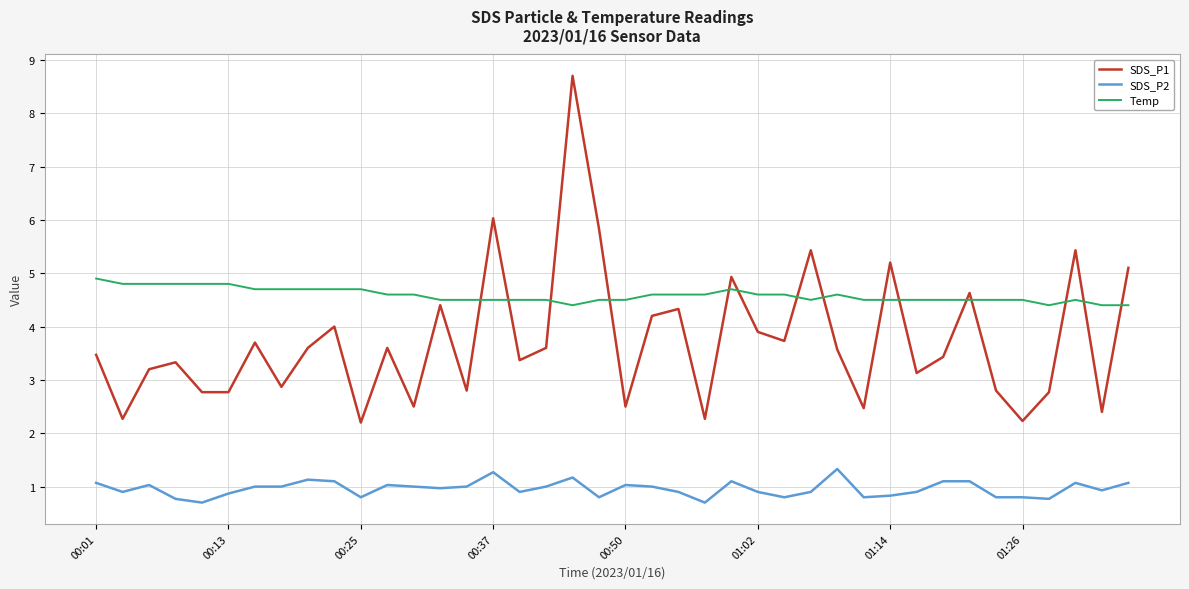

What is the difference between the maximum and minimum values in the SDS_P1 series?

6.5